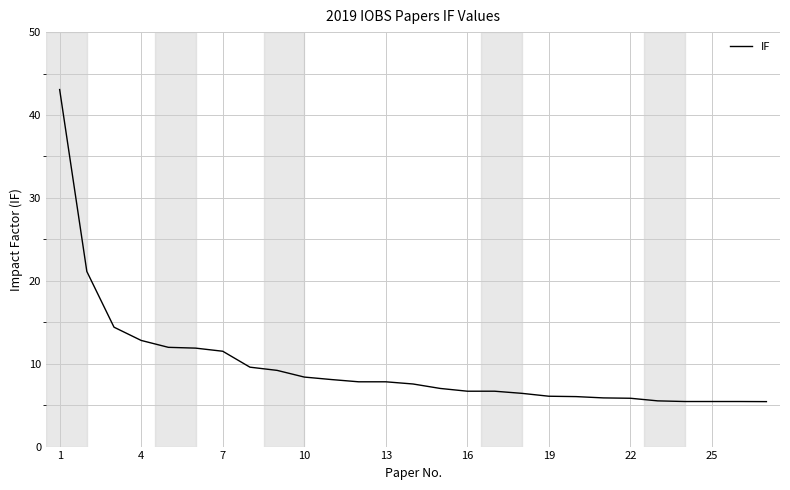

How many categories are shown in the chart?

27